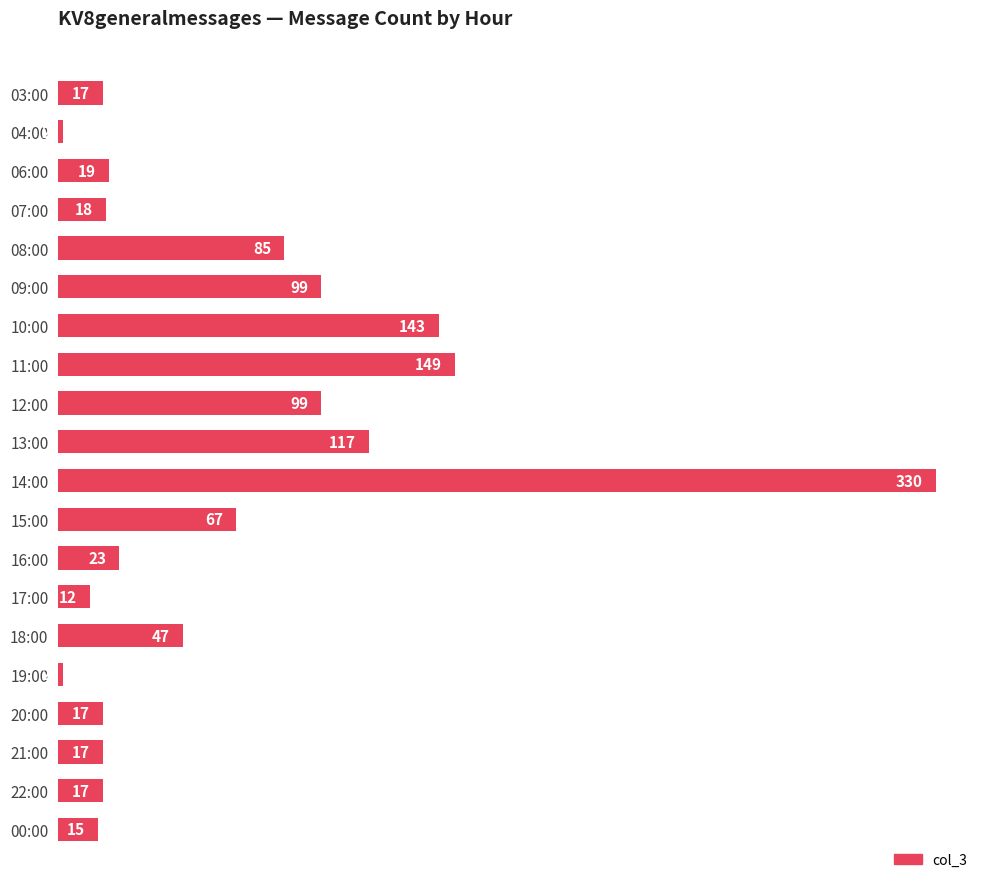

What is the label of the 9th bar from the top?

12:00